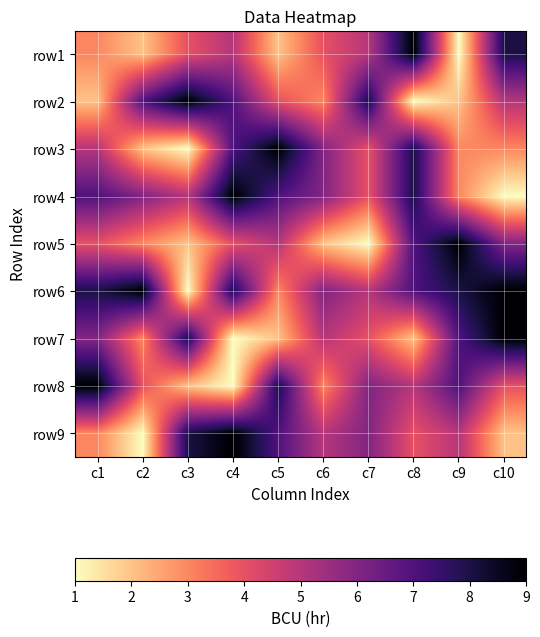

At which category is the sum across all series the highest?

c4